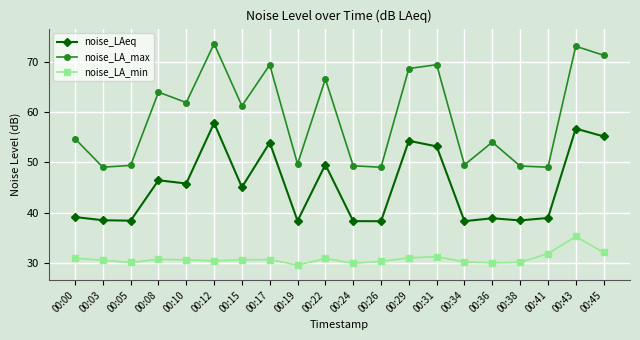

Rank the series at 00:22 from highest to lowest value.

noise_LA_max, noise_LAeq, noise_LA_min